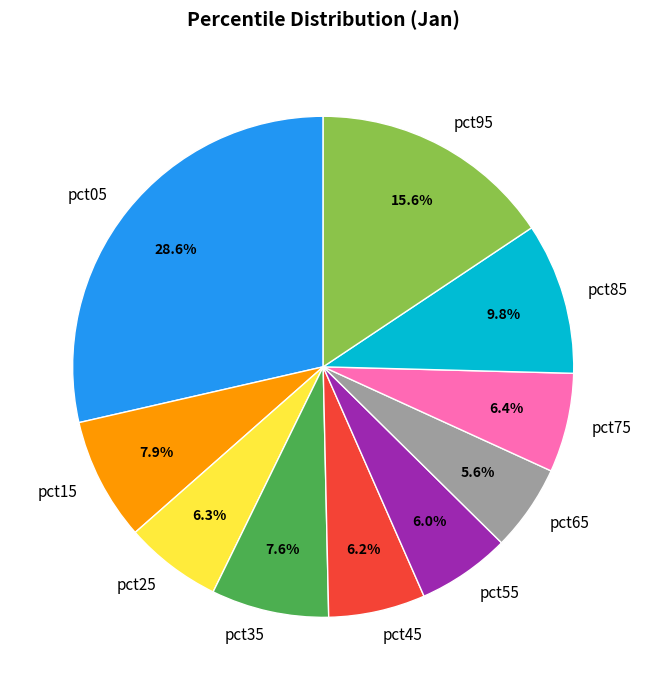

What percentage is the pct45 slice, to the nearest percent?

6%